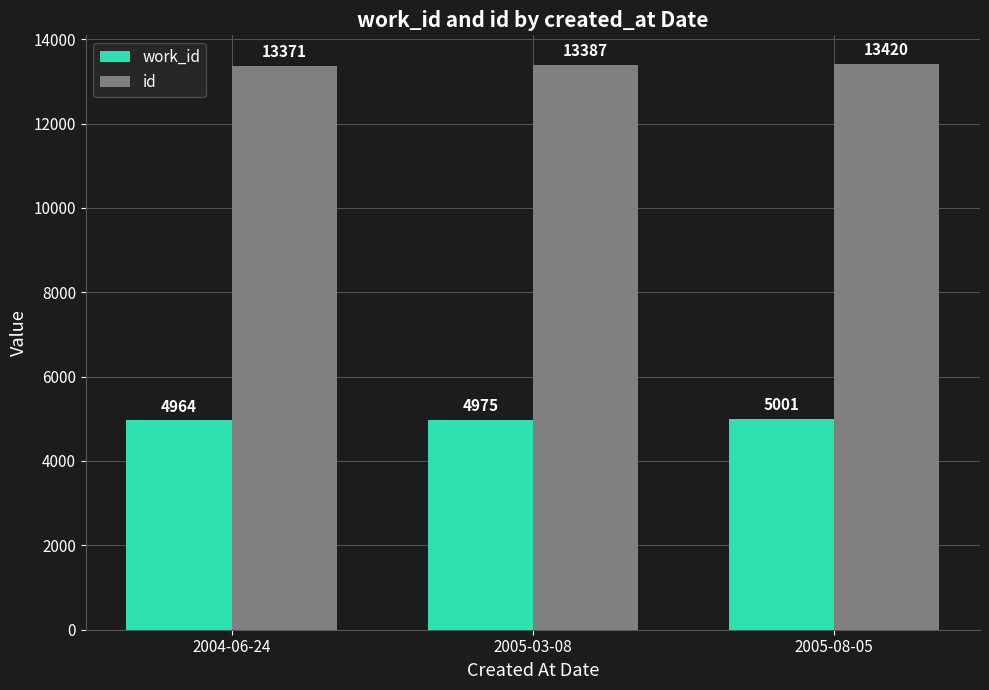

Count the number of data series in this chart.

2